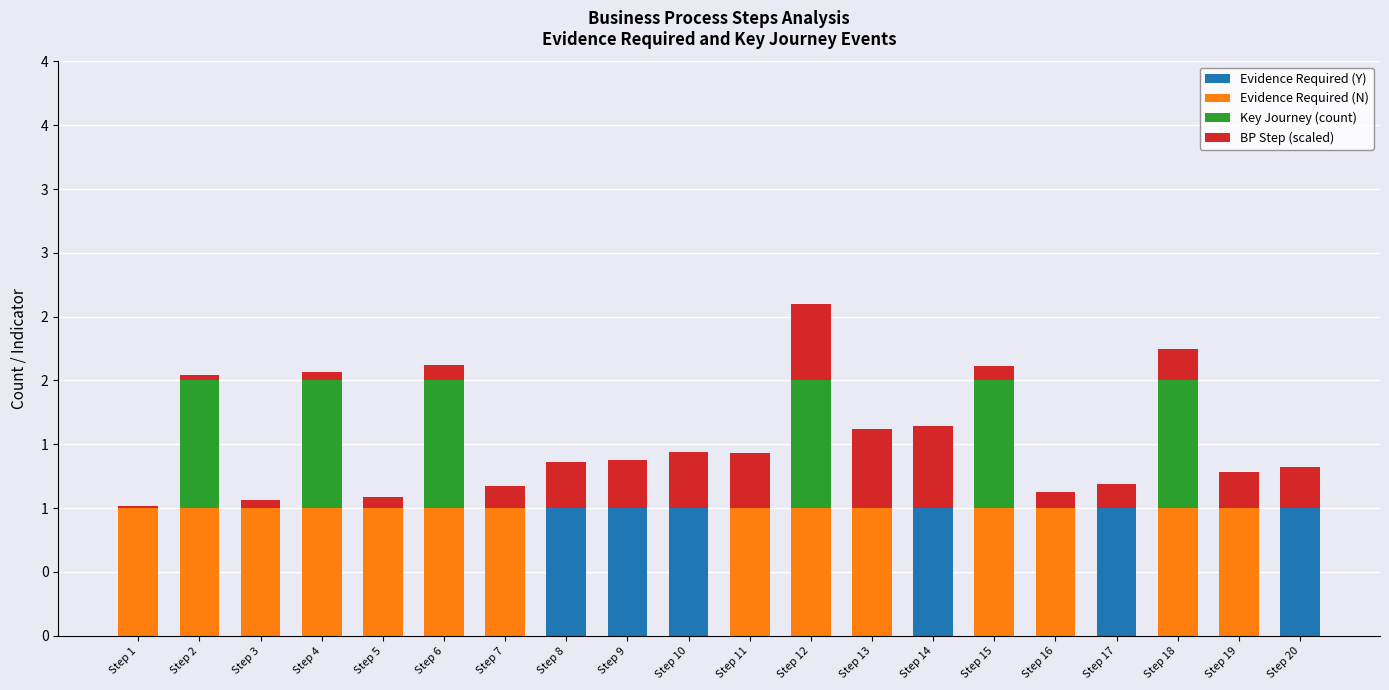

Are the bars grouped side by side (vs. stacked)?

No